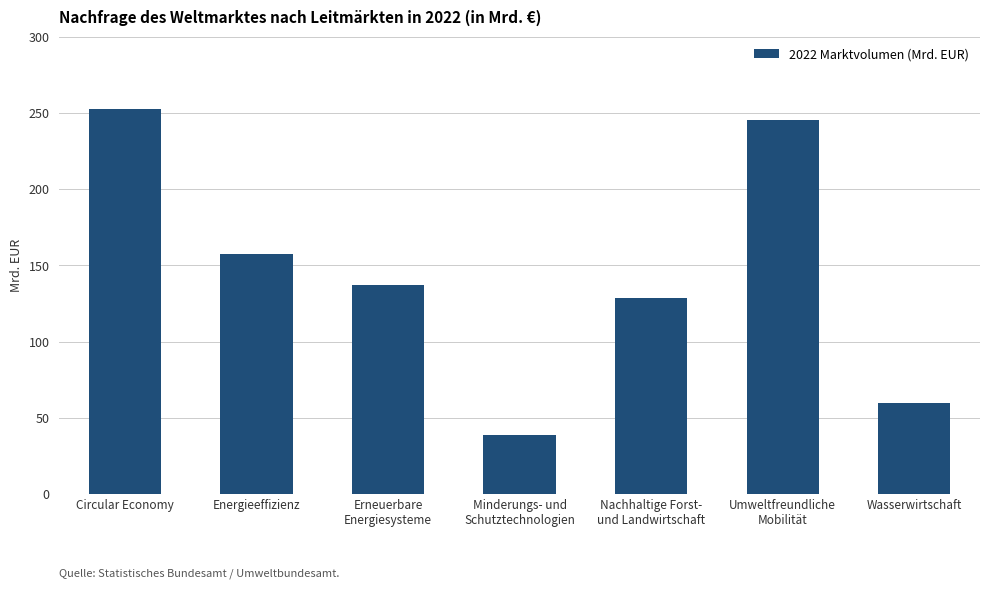

Are the bars grouped side by side (vs. stacked)?

No